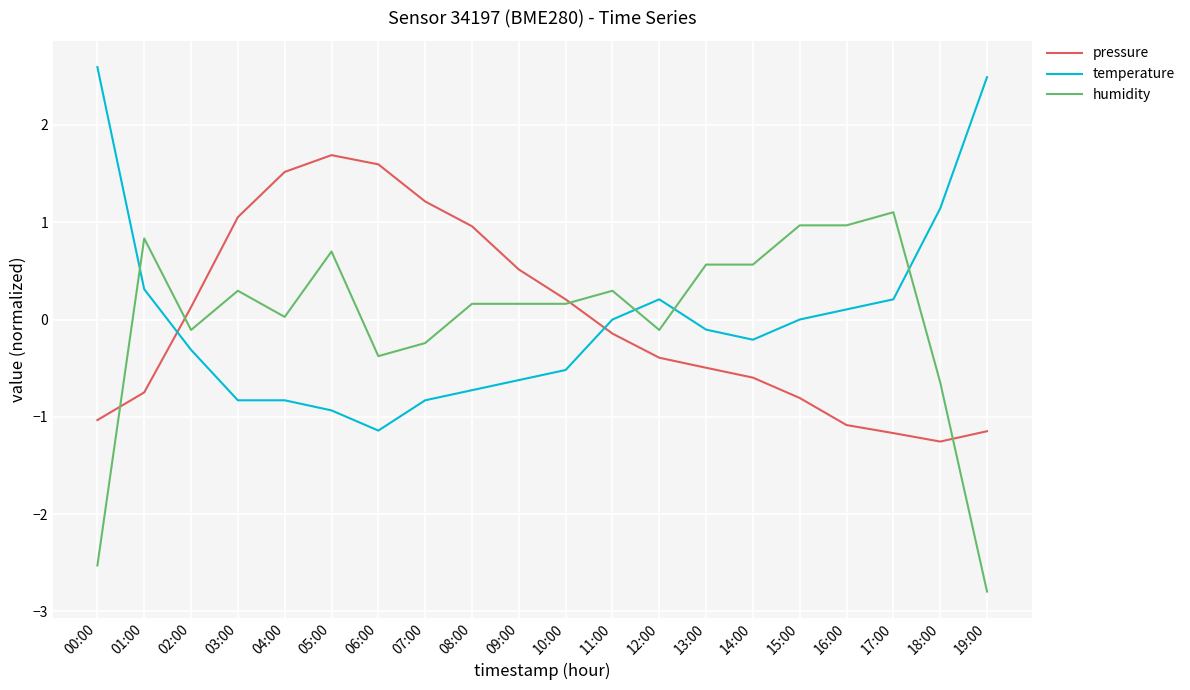

At which category is the sum across all series the highest?

05:00